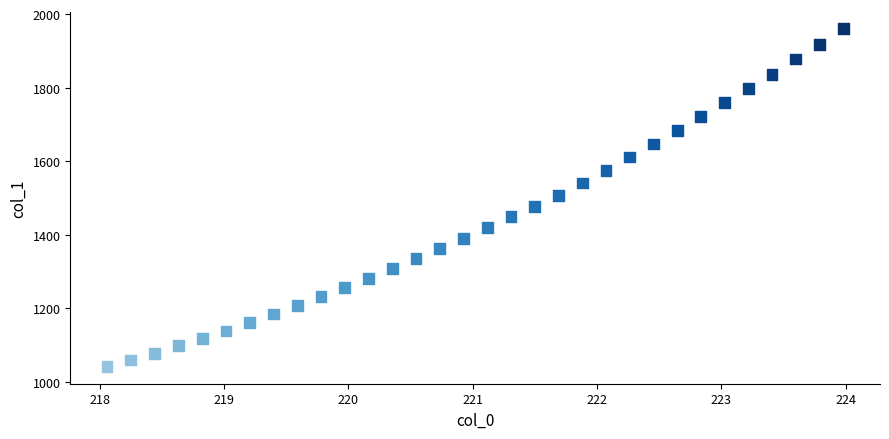

What is the range of X values (max minus min)?

5.9